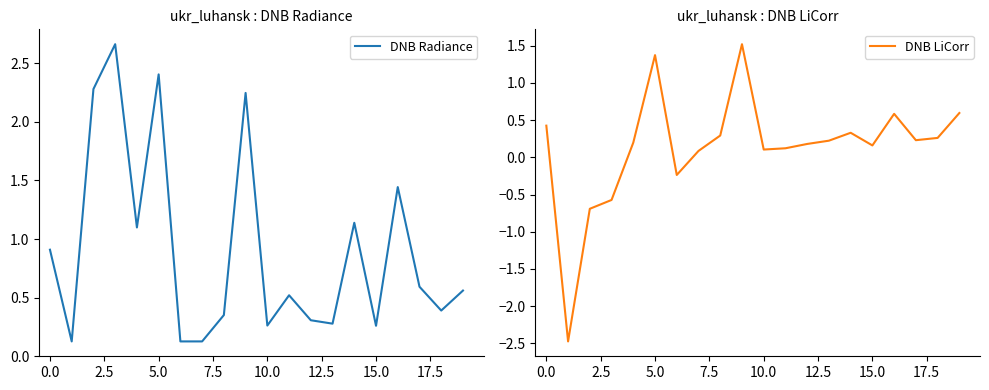

List the series in order of their overall mean, highest first.

DNB Radiance, DNB LiCorr